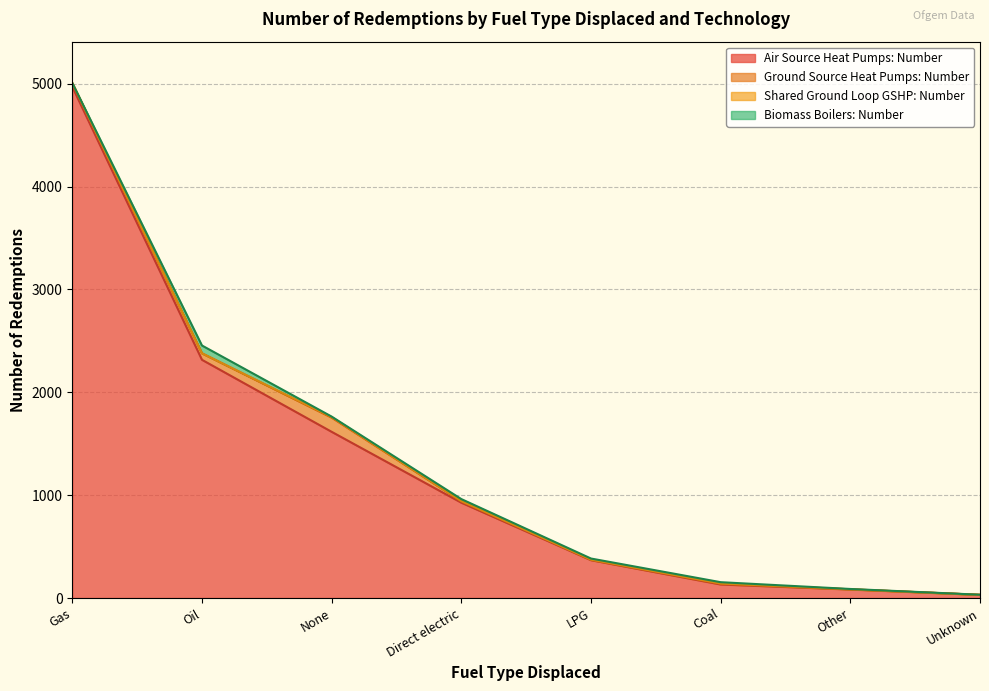

Reading right to left, extract all data points from this chart.

Air Source Heat Pumps: Number: Unknown=31	Other=83	Coal=132	LPG=368	Direct electric=927	None=1616	Oil=2316	Gas=4971
Ground Source Heat Pumps: Number: Unknown=0	Other=2	Coal=7	LPG=5	Direct electric=15	None=138	Oil=63	Gas=35
Shared Ground Loop GSHP: Number: Unknown=0	Other=0	Coal=2	LPG=0	Direct electric=0	None=5	Oil=0	Gas=2
Biomass Boilers: Number: Unknown=1	Other=3	Coal=13	LPG=11	Direct electric=20	None=5	Oil=76	Gas=0